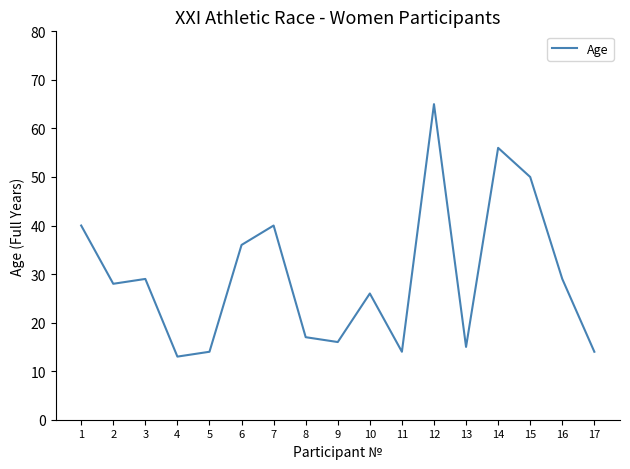

The chart shows a value of 38 at 12. True or false?

False